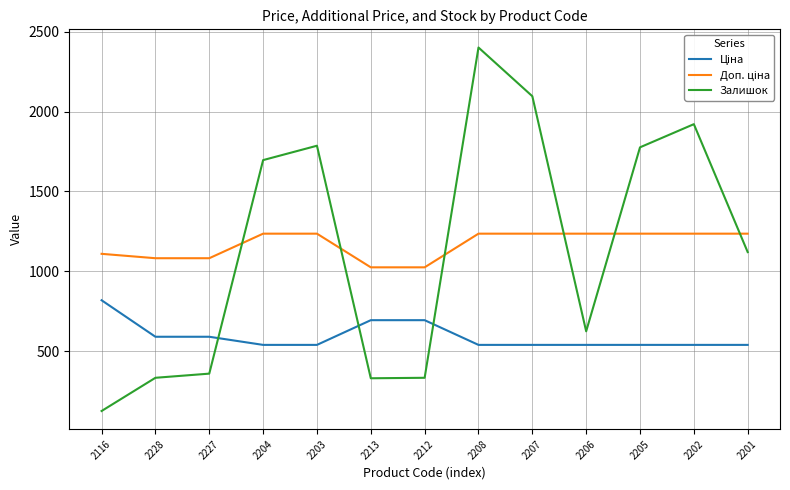

What is the difference between the Залишок values at 2228 and 2204?

1363.0